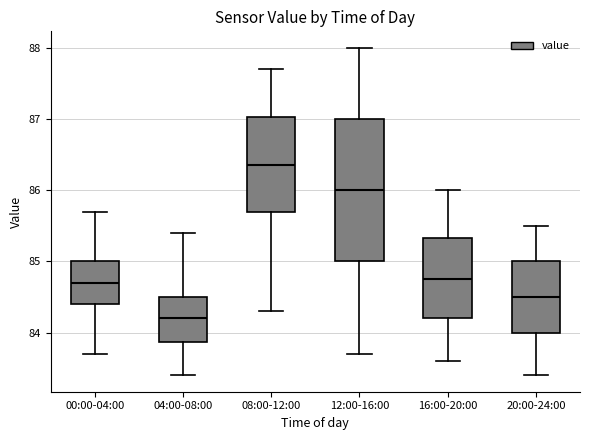

Where does the upper whisker of the box for 08:00-12:00 end on the y-axis? The values are not printed on the chart, so give them approximately, as read against the axis.

87.7